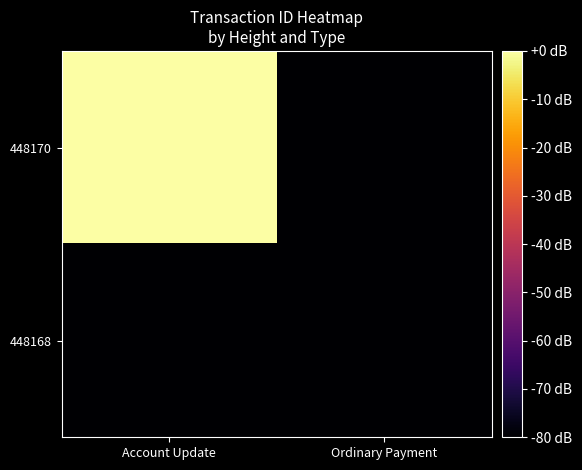

Which series has the widest spread of values?

448168